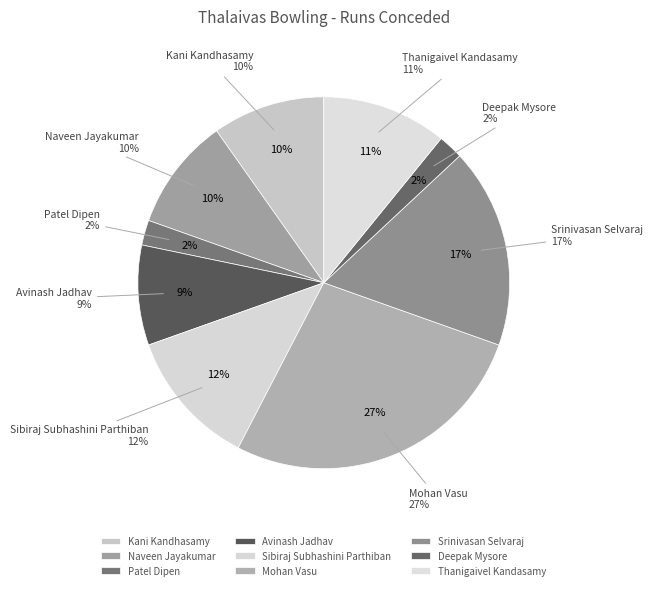

Do Mohan Vasu and Patel Dipen together represent more than half of the pie?

No